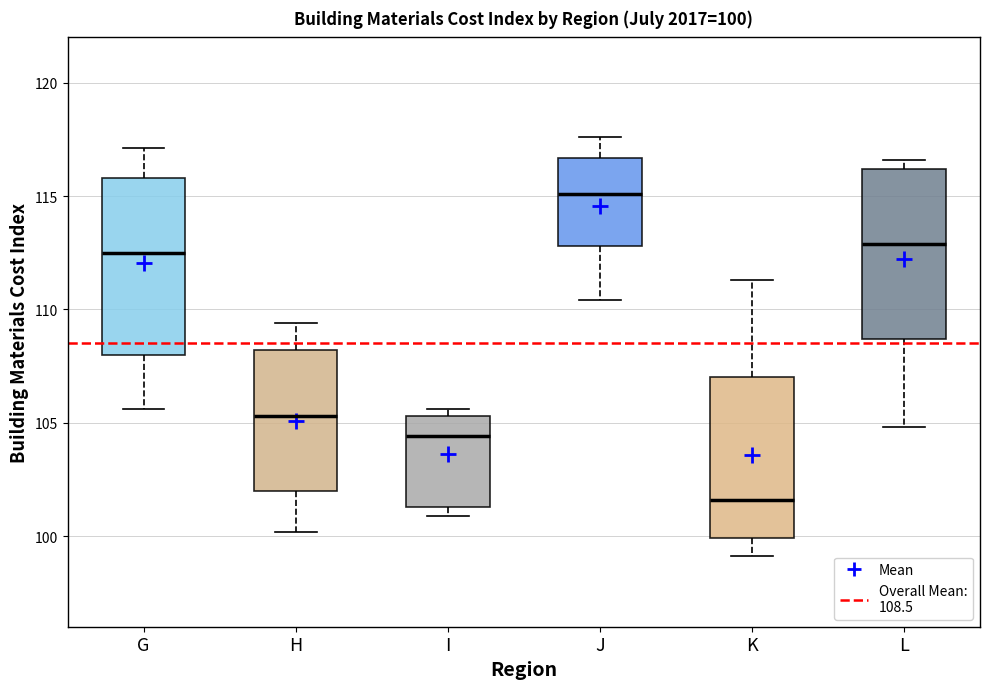

Which box has the lowest median line?

K